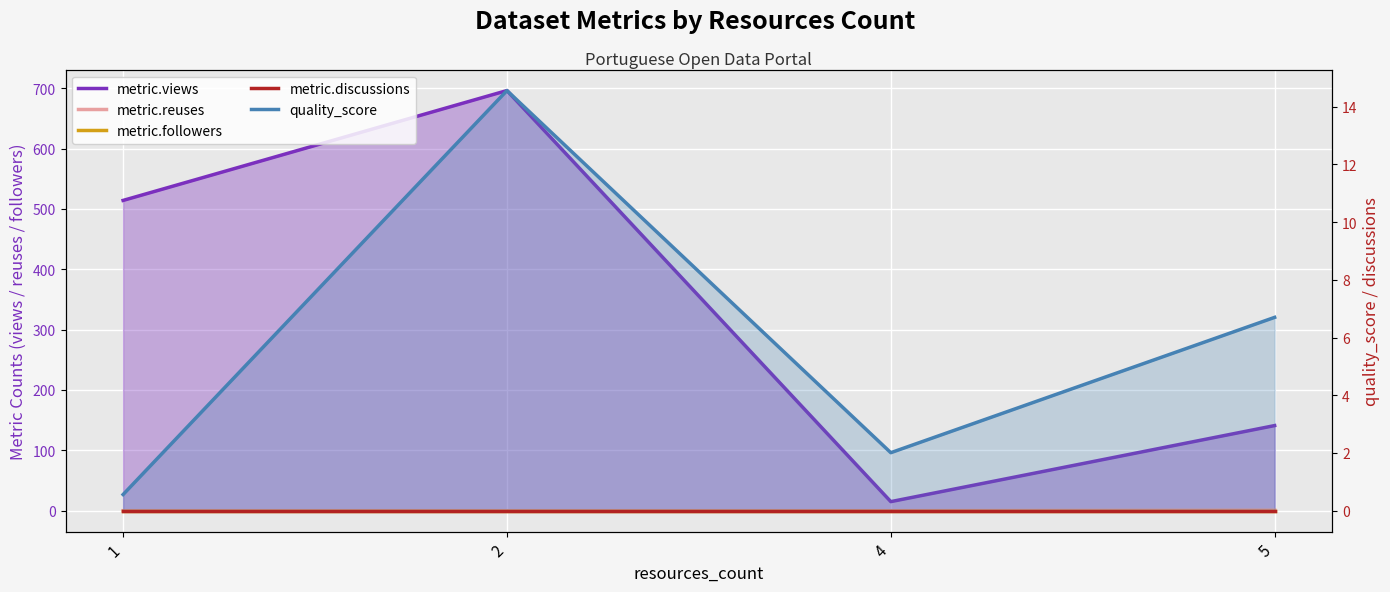

Reading left to right, what are all the values shown in this chart?

metric.views: 1=514.0	2=696.0	4=15.0	5=141.0
metric.reuses: 1=0.0	2=0.0	4=0.0	5=1.0
metric.followers: 1=0.0	2=0.0	4=0.0	5=0.0
metric.discussions: 1=0.0	2=0.0	4=0.0	5=0.0
quality_score: 1=0.6	2=14.6	4=2.0	5=6.7